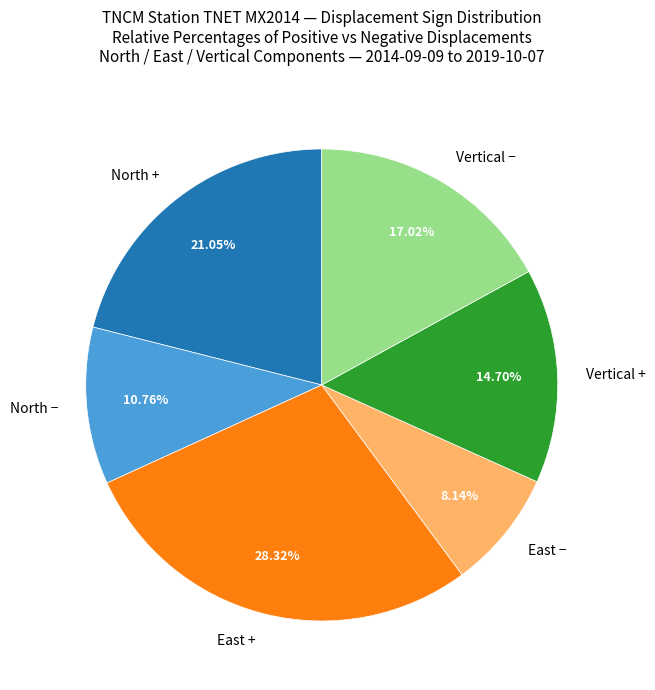

Is there a majority slice in this chart?

No